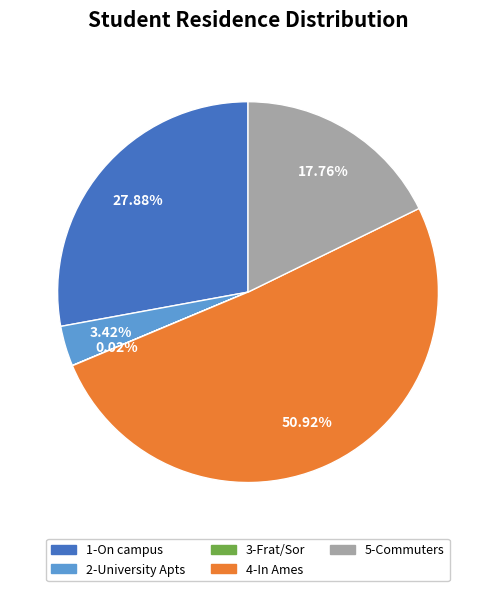

True or false: 2-University Apts accounts for 10% of the total.

False